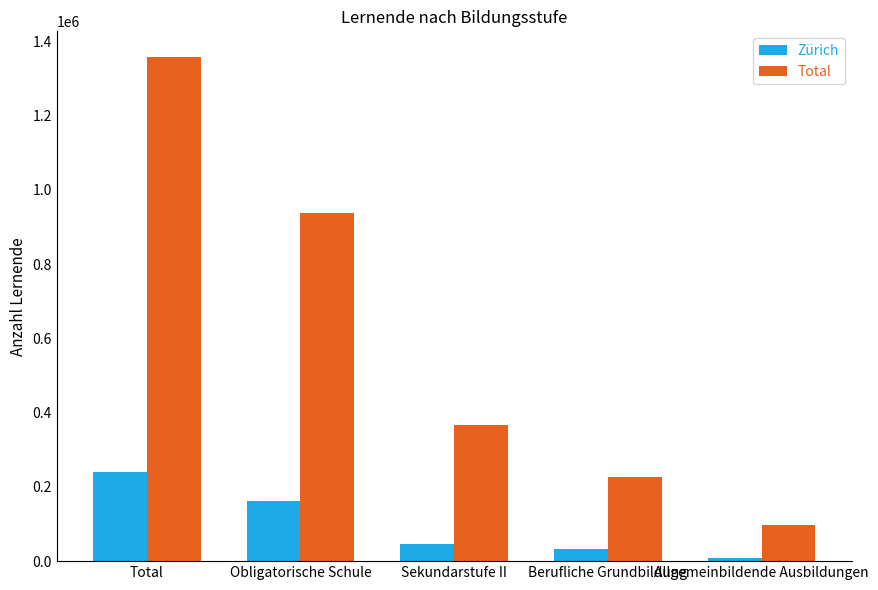

What is the difference between the highest and lowest values at Obligatorische Schule?

775346